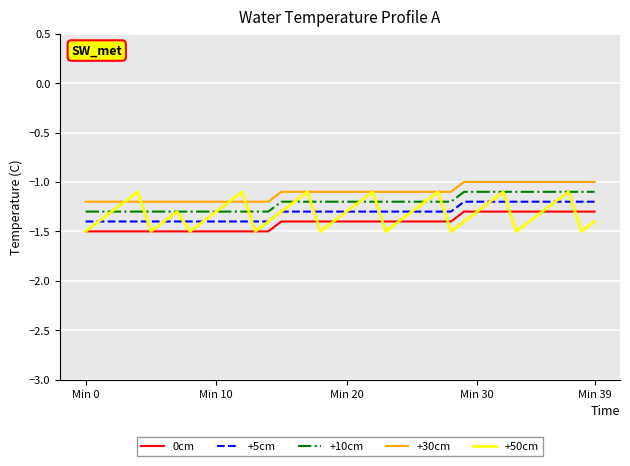

What is the greatest value displayed?

-1.0